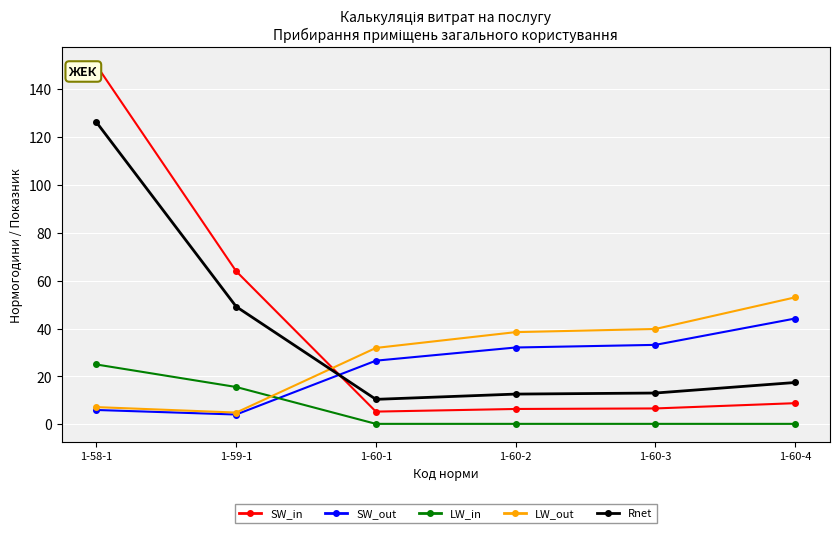

True or false: LW_in and Rnet cross at least once.

False